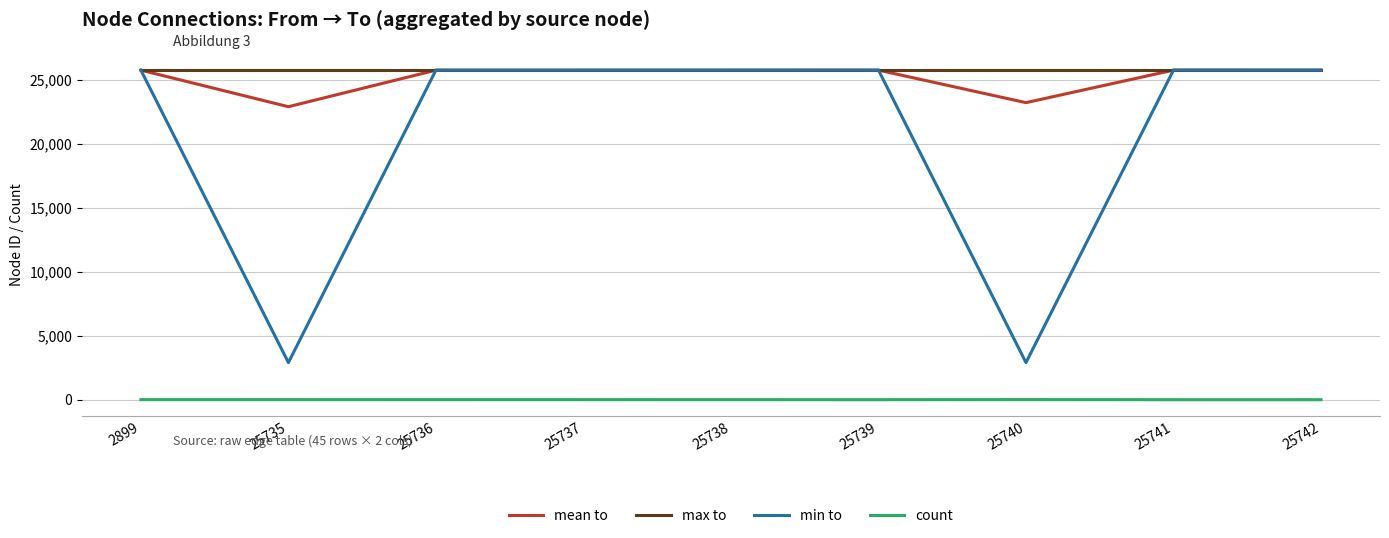

Is it true that max to equals 25743.0 at 25736?

True